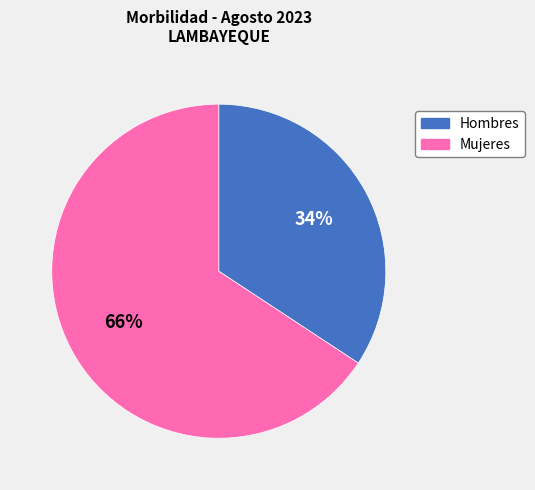

True or false: Mujeres accounts for 81% of the total.

False